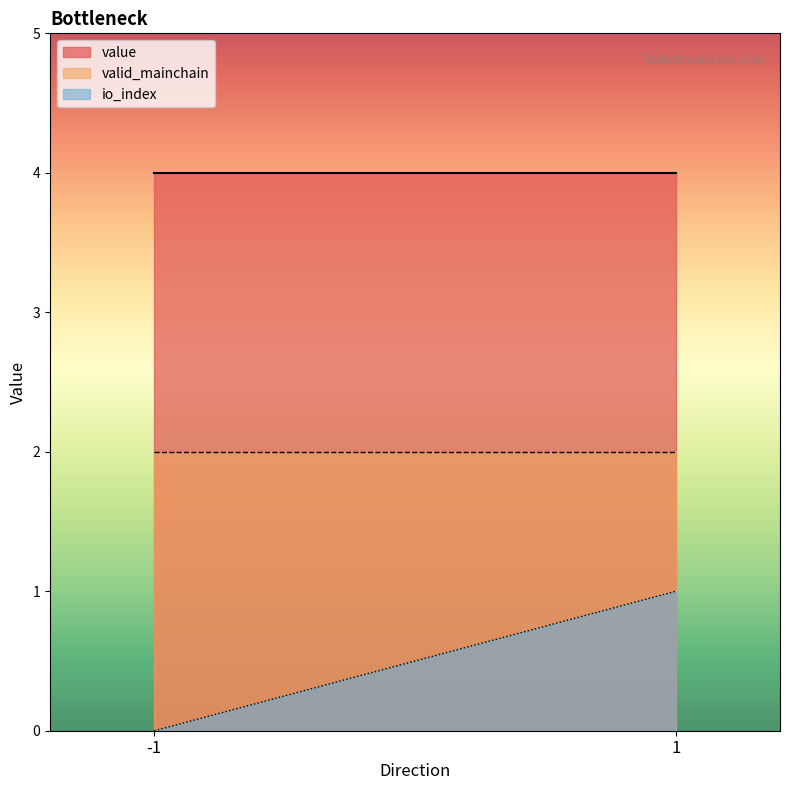

What is the total value across all series at 1?

7.0